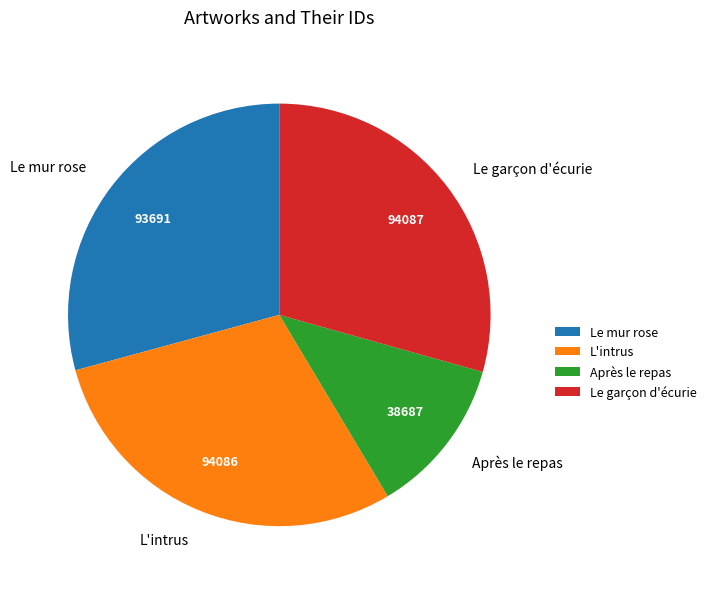

Does Le garçon d'écurie account for over 50% of the chart?

No